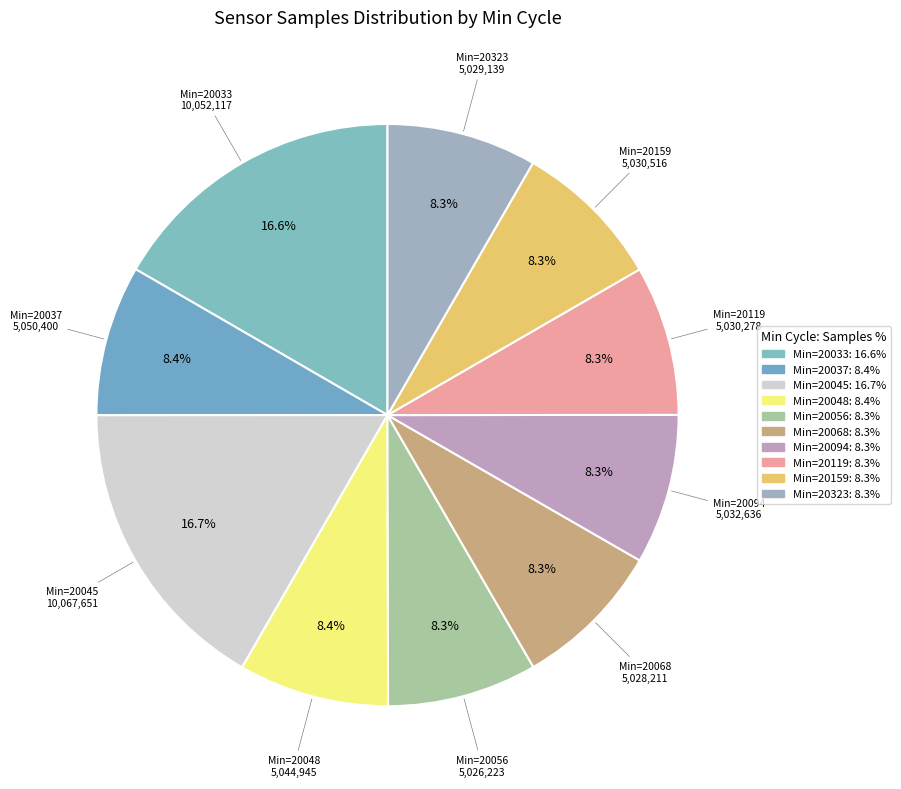

How many slices are in this pie chart?

10